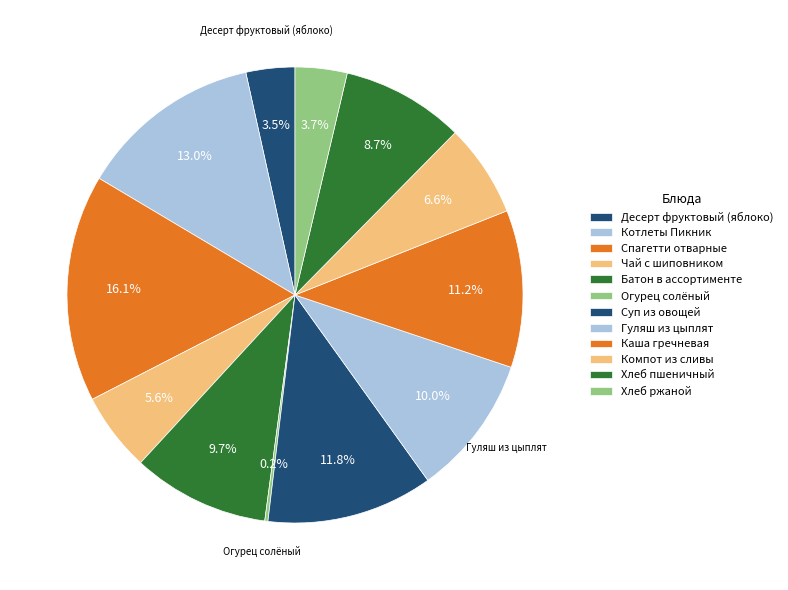

What is the total percentage of Десерт фруктовый (яблоко) and Каша гречневая?

14.6%